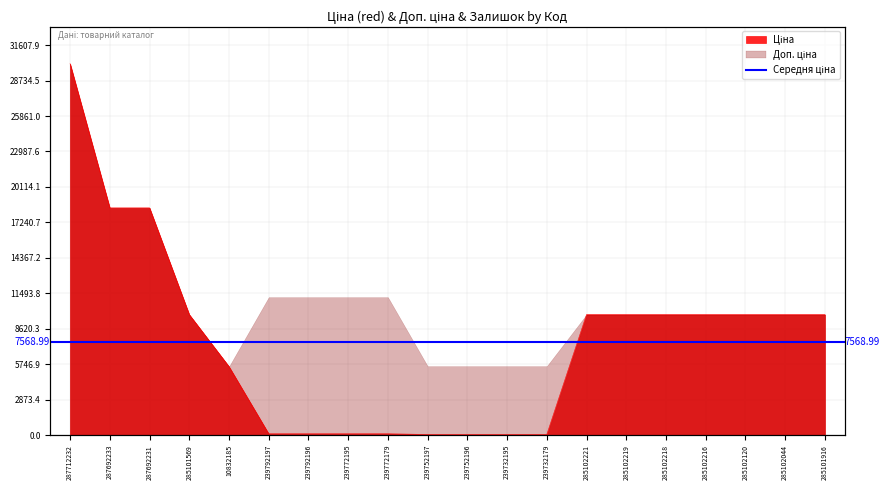

What is the difference between the Ціна values at 285101916 and 239752197?

9719.6